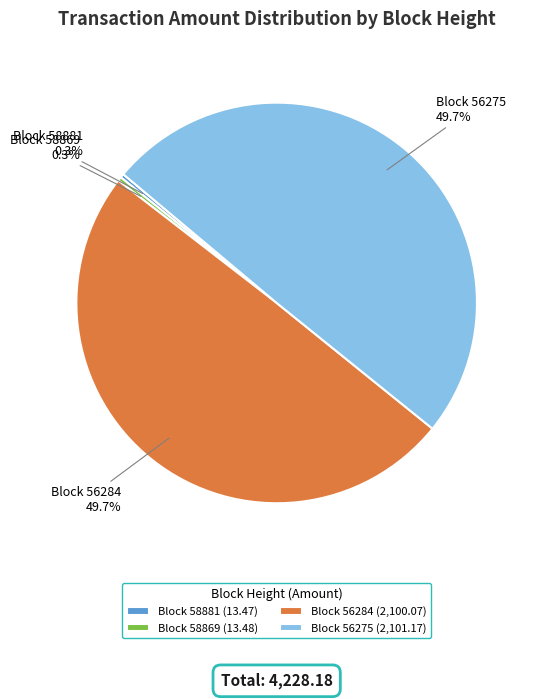

To the nearest percent, what is the average slice percentage?

25%